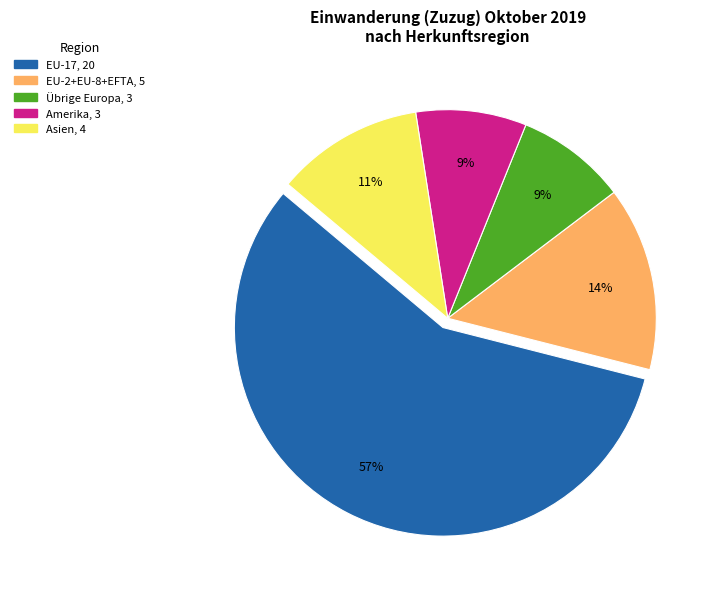

To the nearest percent, what is the average slice percentage?

20%